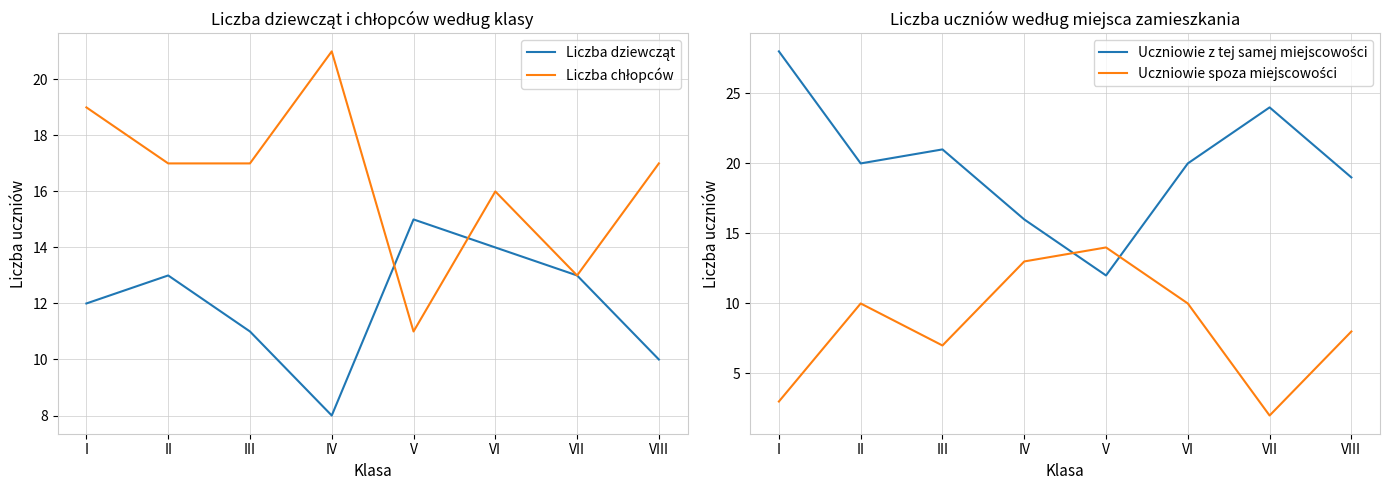

At III, list the series in order from largest to smallest.

Uczniowie z tej samej miejscowości, Liczba chłopców, Liczba dziewcząt, Uczniowie spoza miejscowości